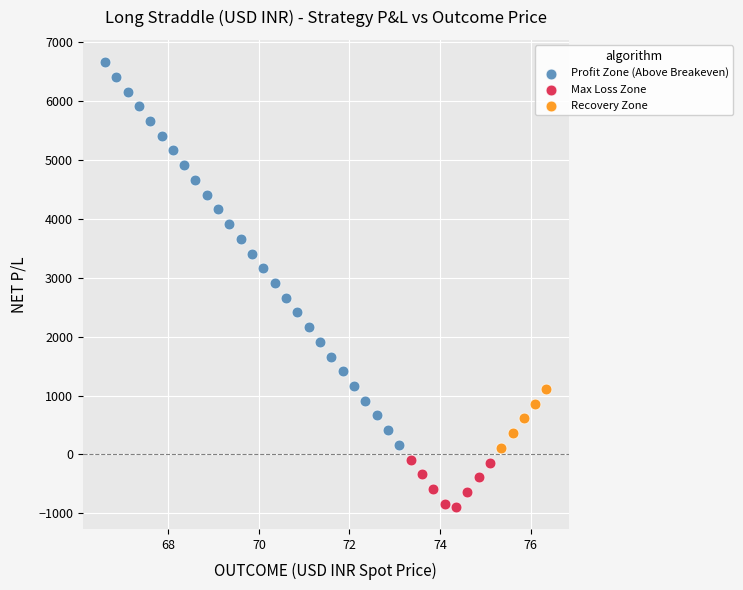

What are all the series names shown in the legend?

Profit Zone (Above Breakeven), Max Loss Zone, Recovery Zone